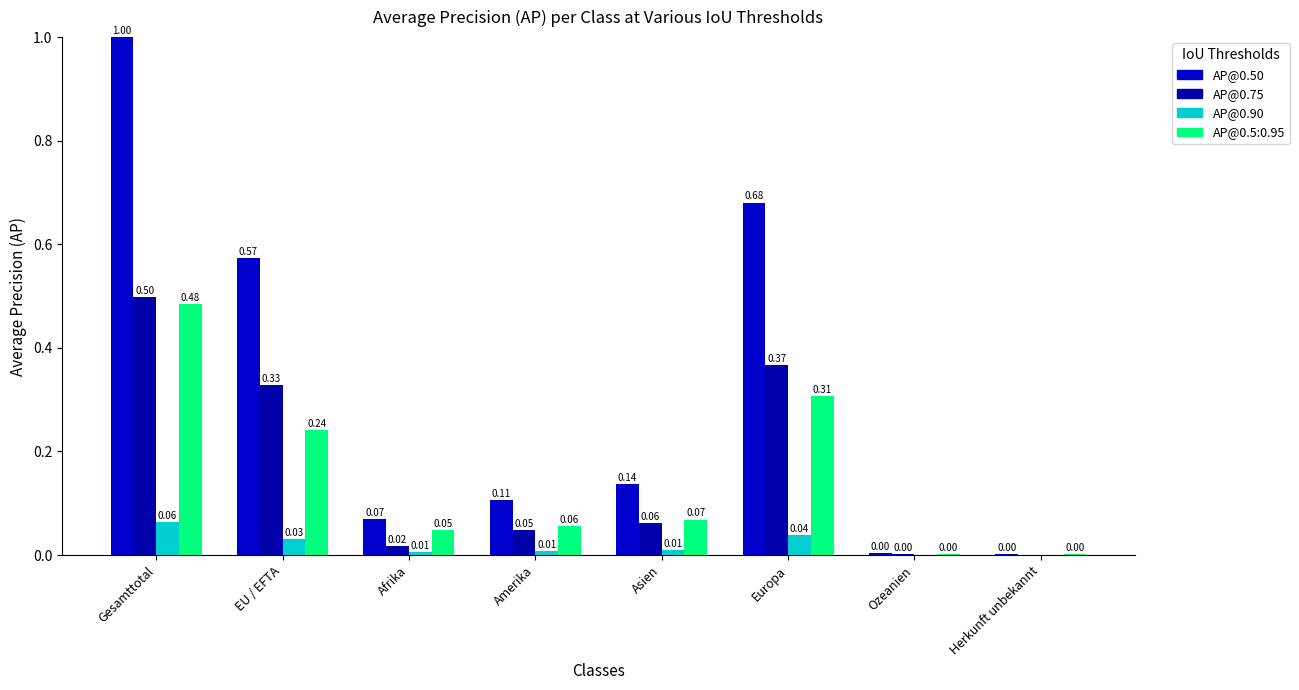

Count the number of data series in this chart.

4